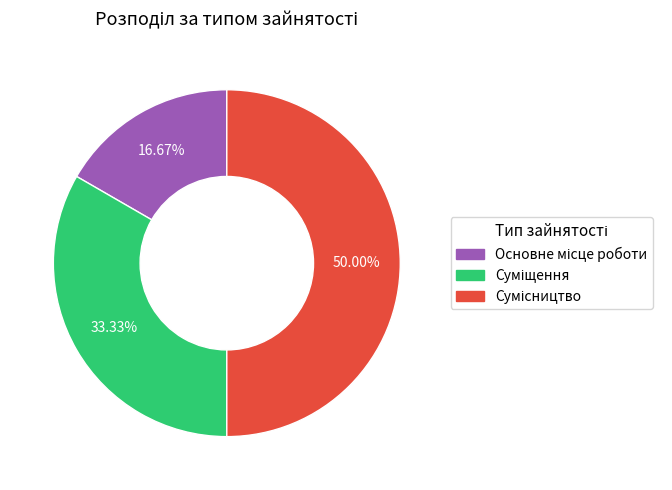

Is Сумісництво the majority of the pie?

No